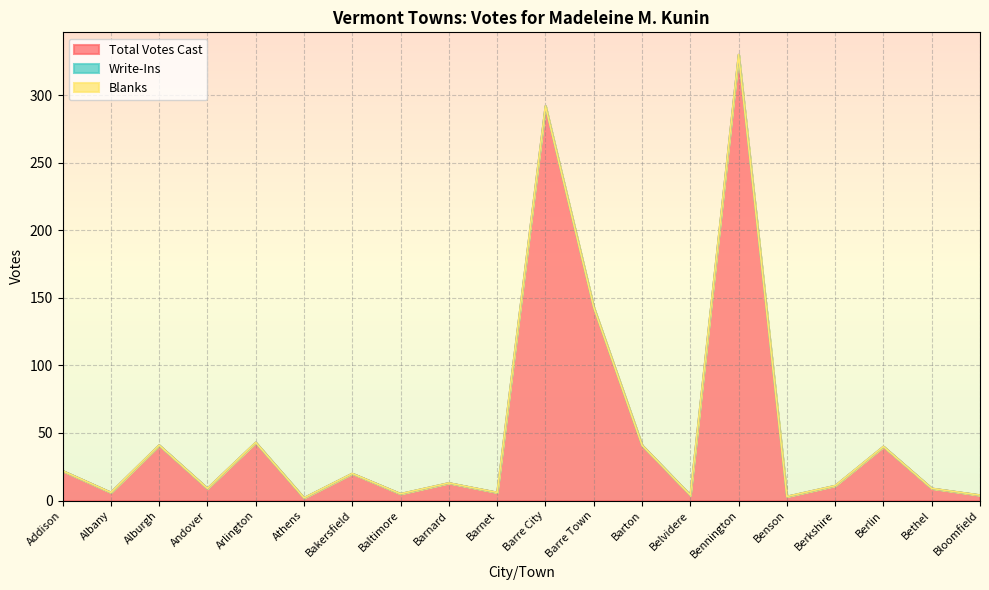

What are all the series names shown in the legend?

Total Votes Cast, Write-Ins, Blanks